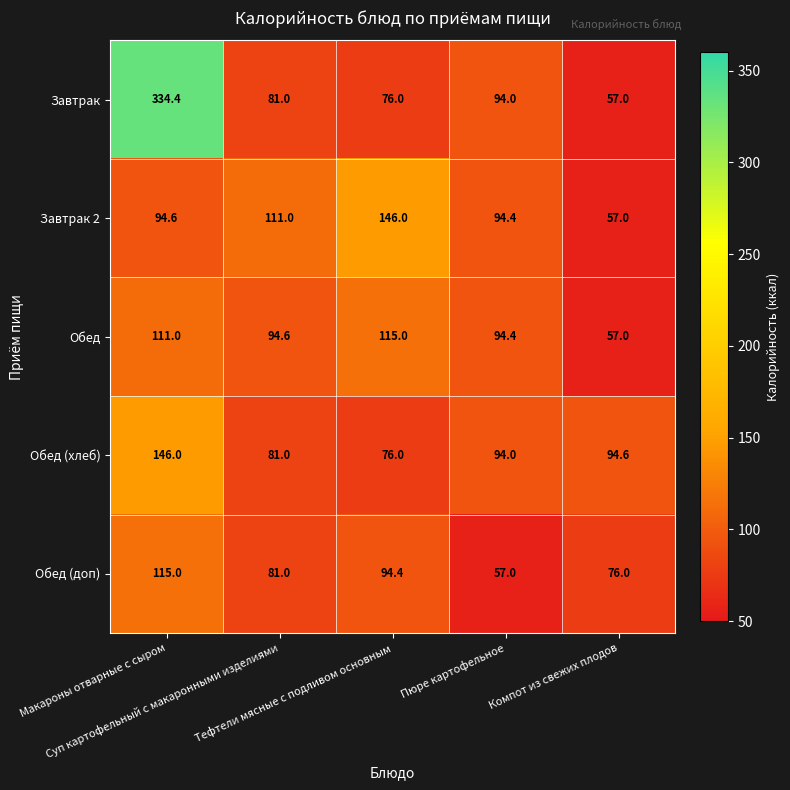

Which series has the widest spread of values?

Завтрак